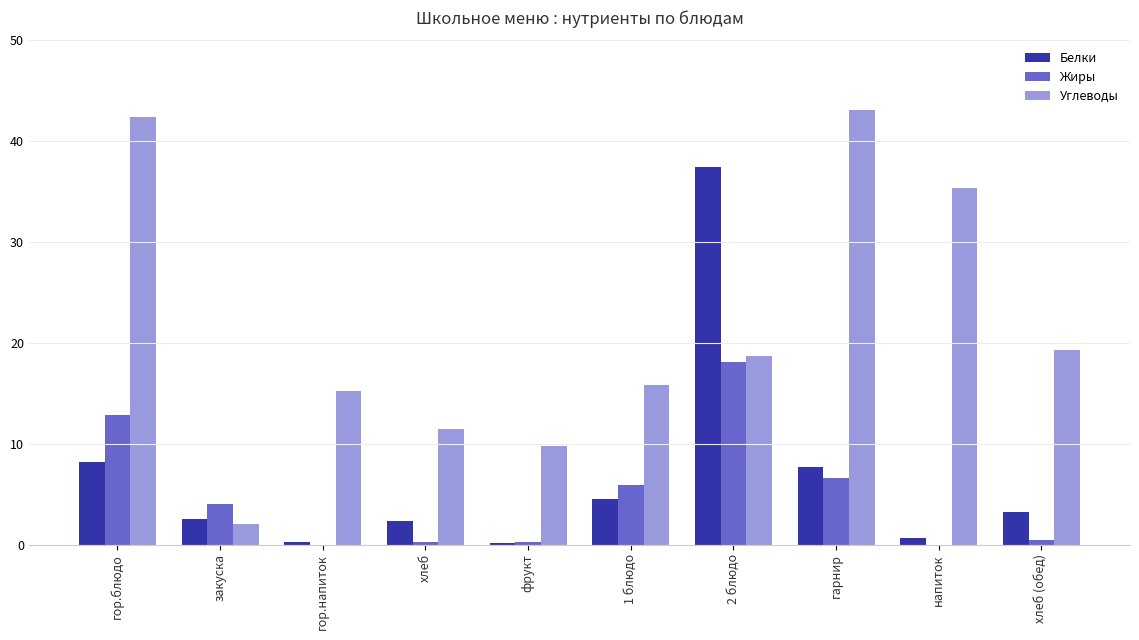

Which series changed the most between гор.напиток and хлеб (обед)?

Углеводы